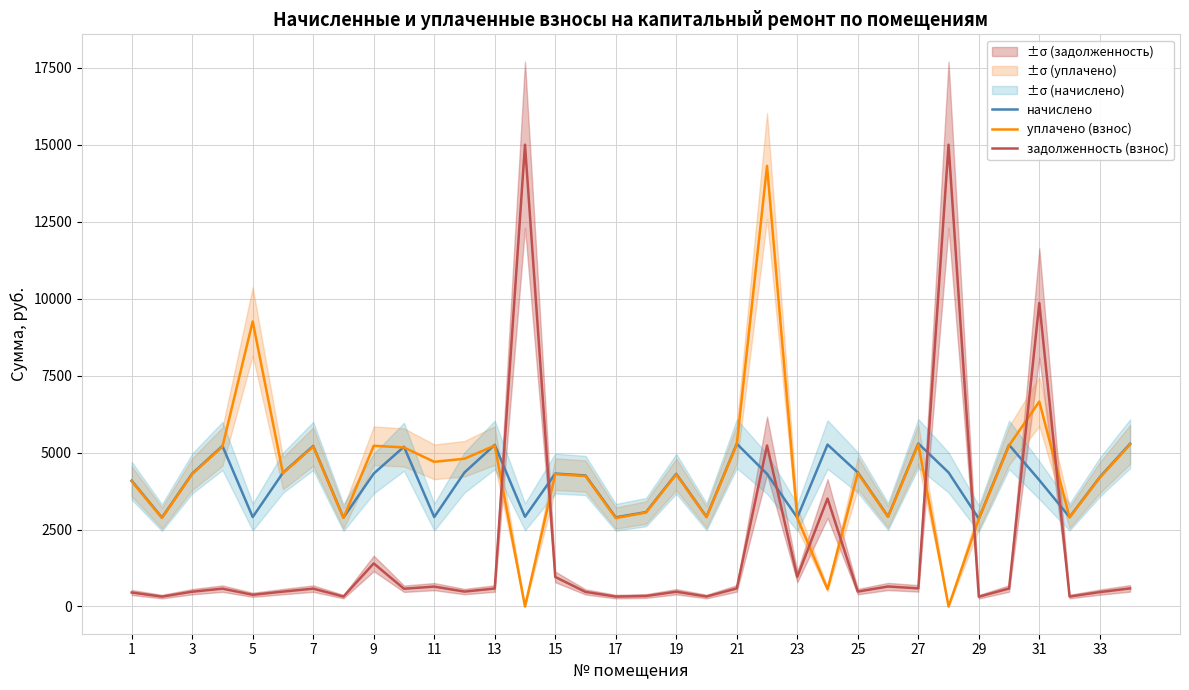

How many times do задолженность (взнос) and начислено cross each other?

8